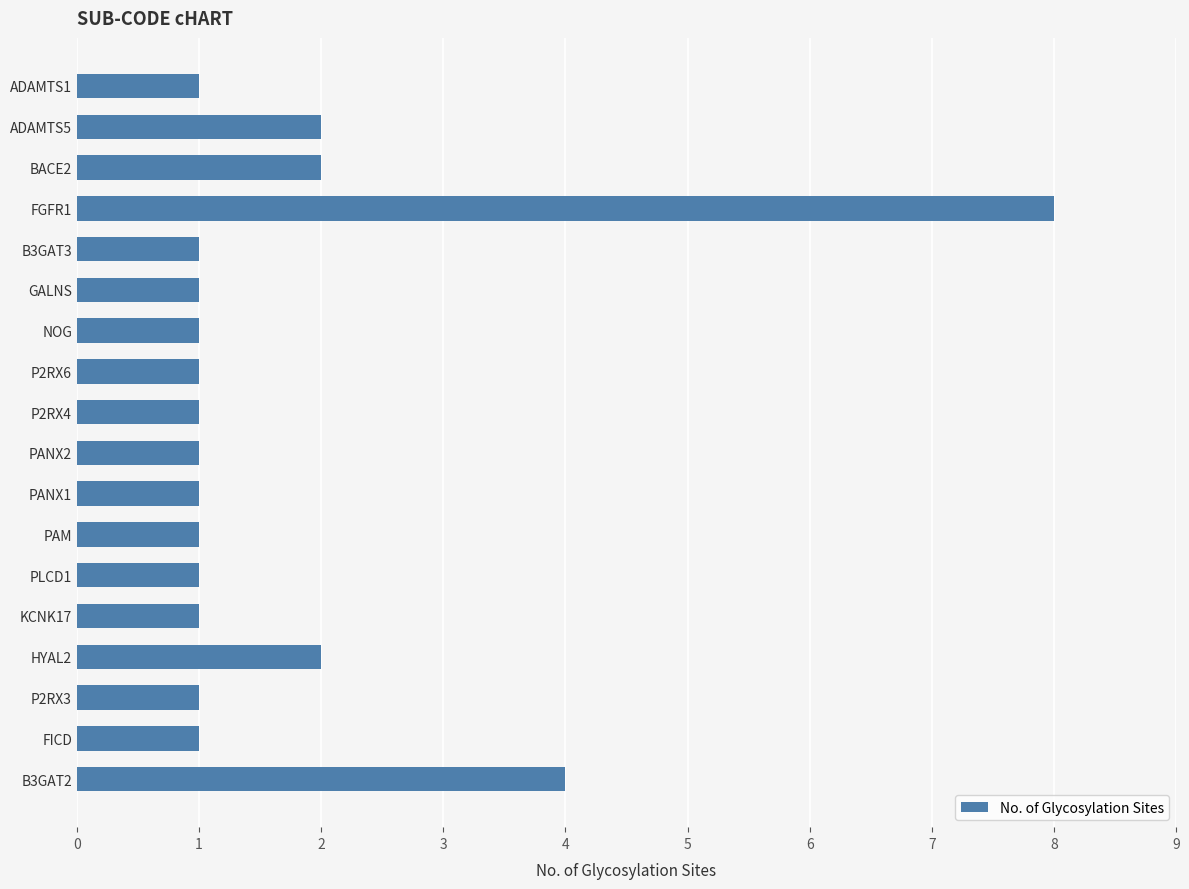

Reading bottom to top, list all the values displayed in this chart.

4	1	1	2	1	1	1	1	1	1	1	1	1	1	8	2	2	1